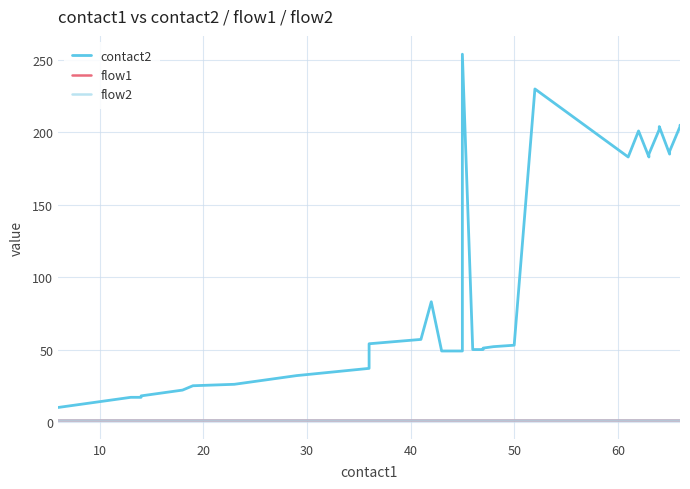

True or false: contact2 and flow1 cross at least once.

False